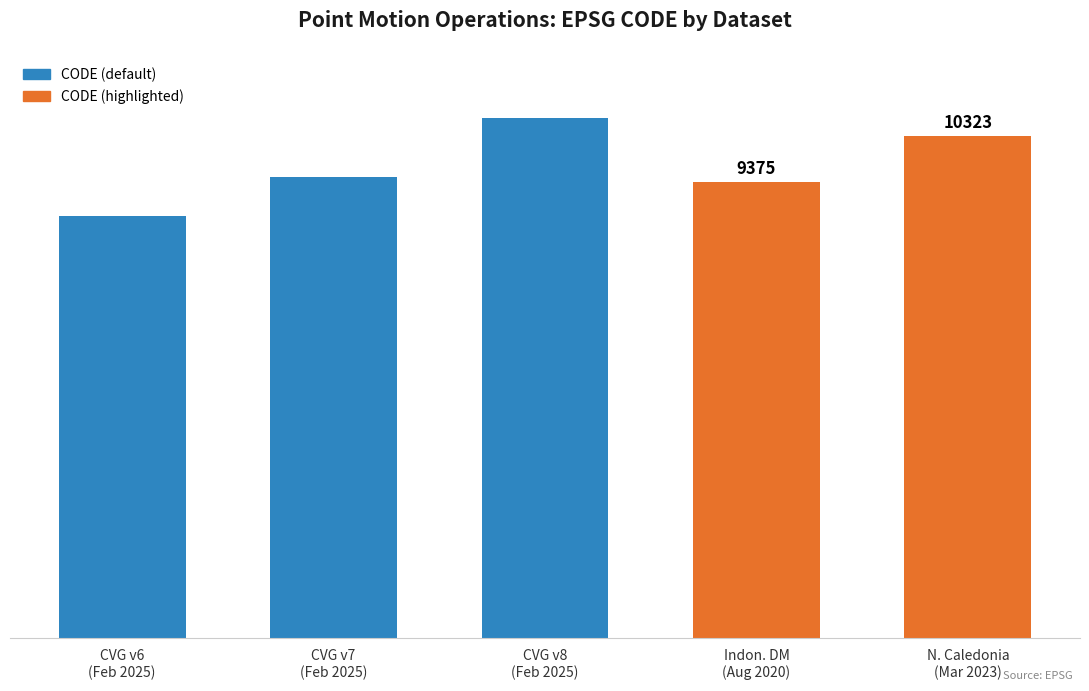

What is the label of the 4th bar from the left?

Indon. DM
(Aug 2020)